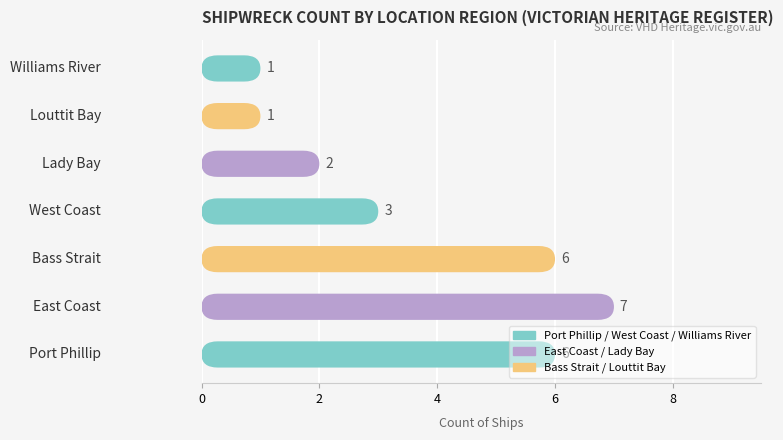

What is the change in value from Port Phillip to Lady Bay?

-4